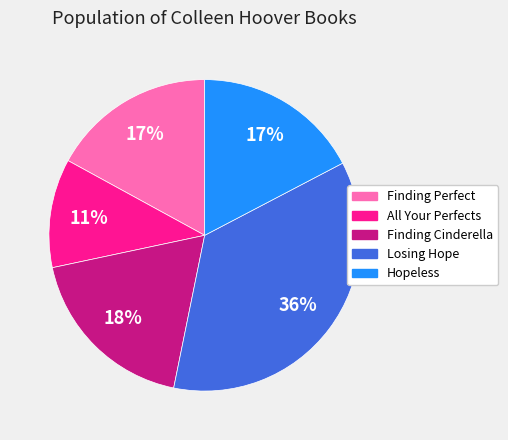

What percentage is the Losing Hope slice, to the nearest percent?

36%